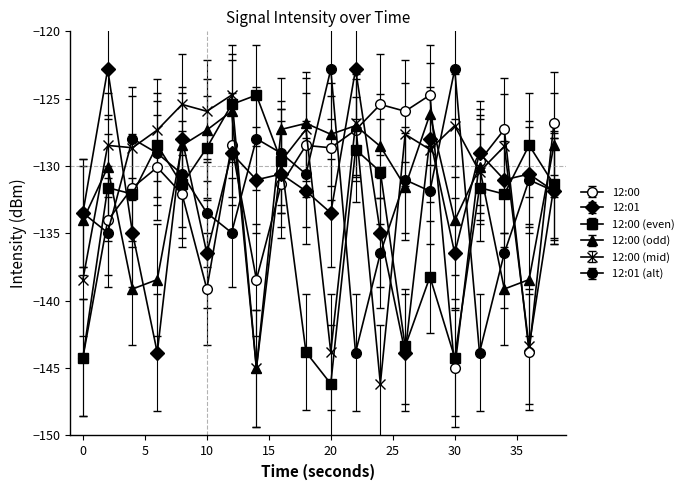

How many values in the 12:00 (mid) series are below -128?

12